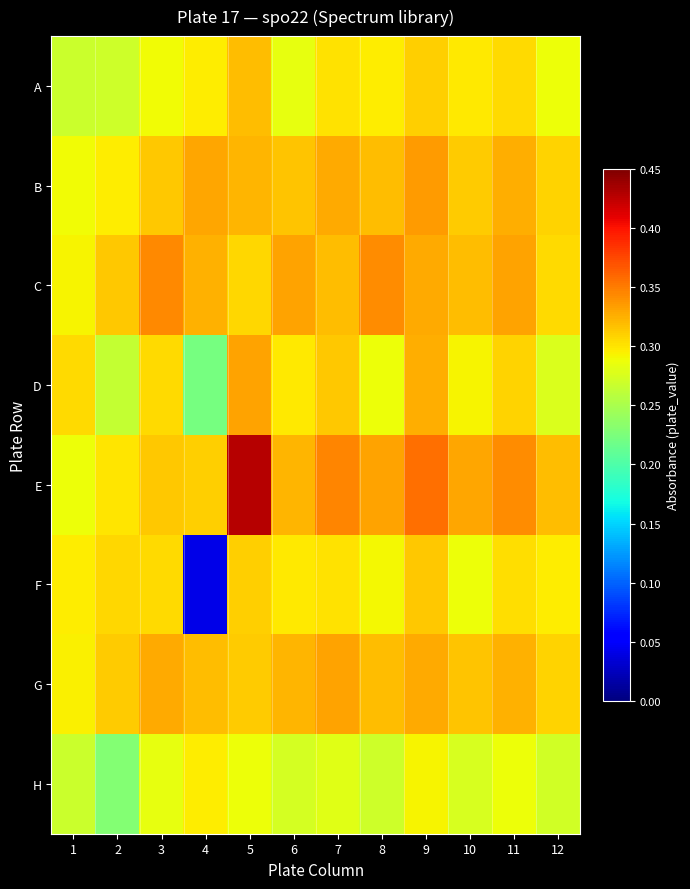

At 5, list the series in order from largest to smallest.

E, D, B, A, G, F, C, H